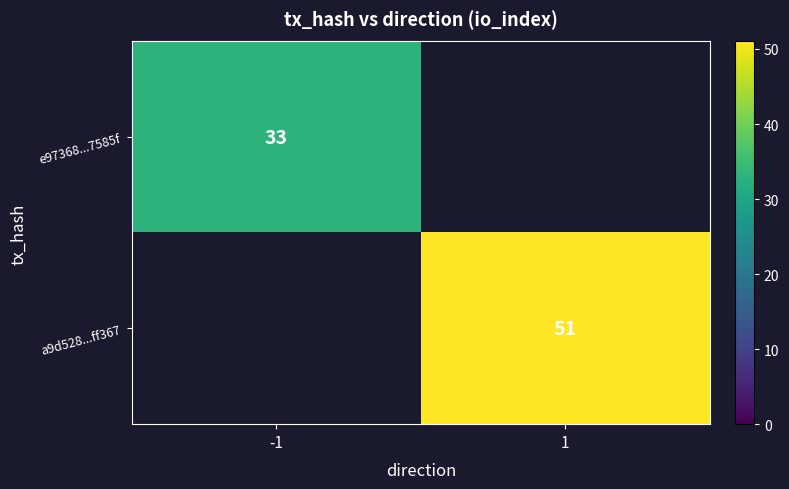

True or false: a9d528...ff367 has a value of 29 at 1.

False